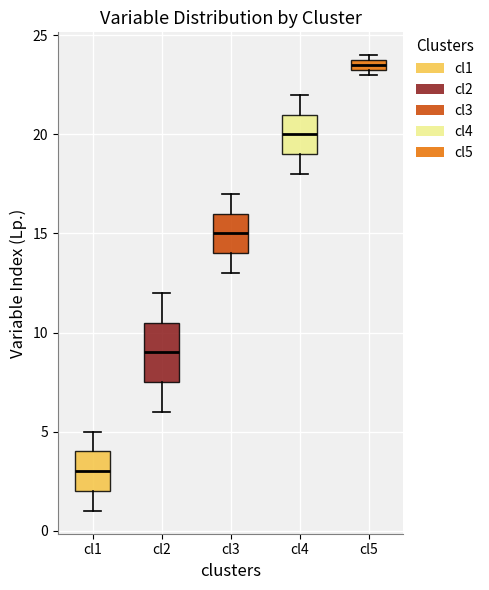

Where does the upper whisker of the box for cl1 end on the y-axis? The values are not printed on the chart, so give them approximately, as read against the axis.

5.0